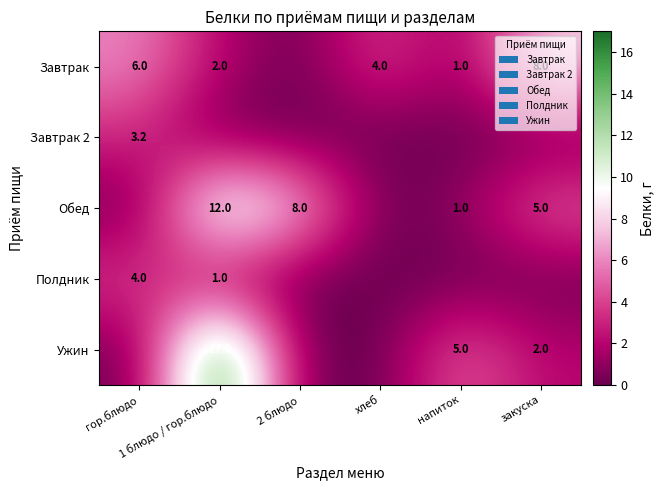

Count the Завтрак values in the range 1 to 6.

4